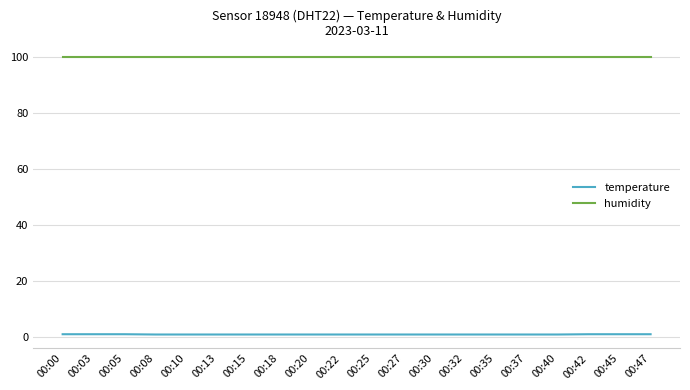

Is this an area chart (filled region under the line)?

No